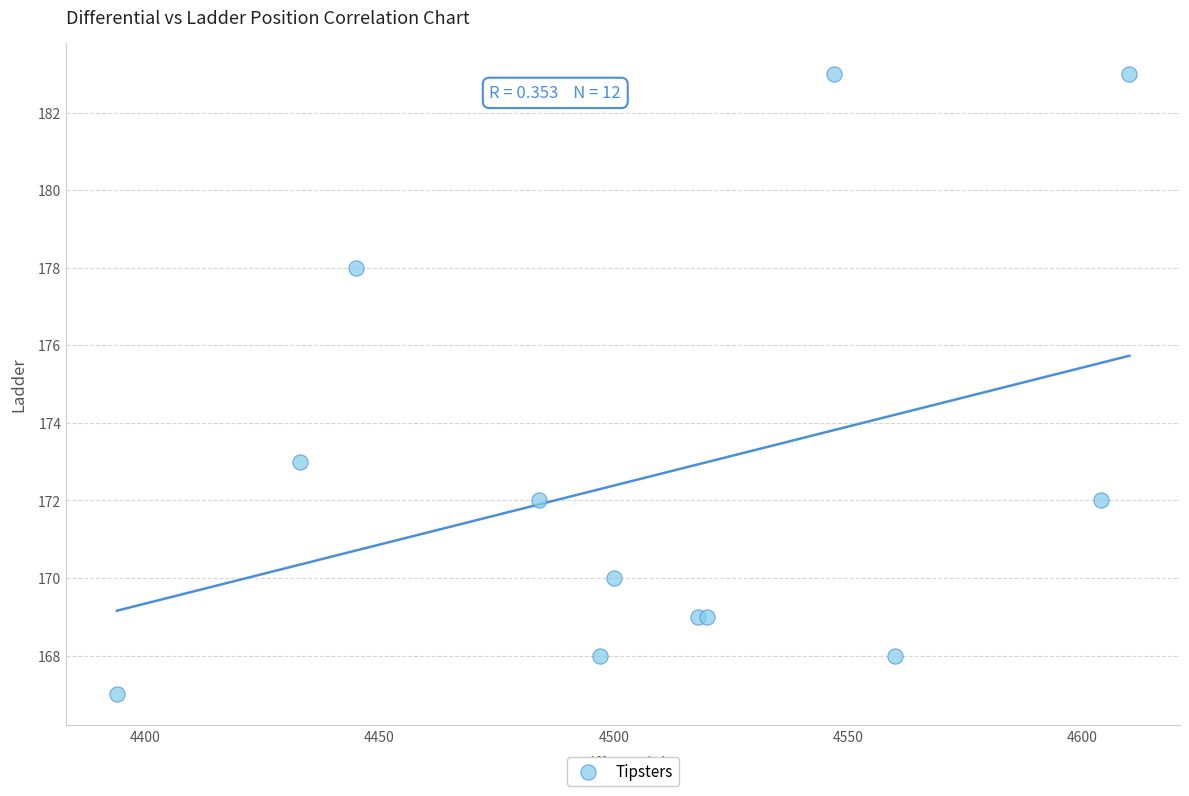

What Y value in the scatter plot is closest to 175?

173